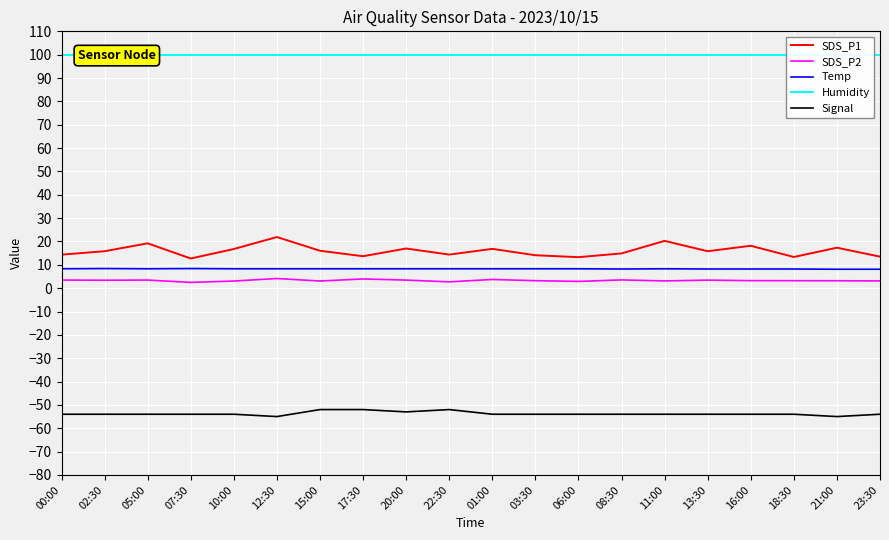

What position from the left is 23:30?

20